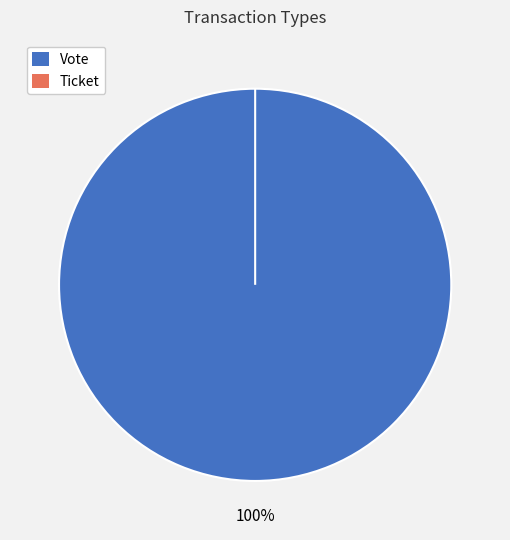

Do Ticket and Vote together represent more than half of the pie?

Yes